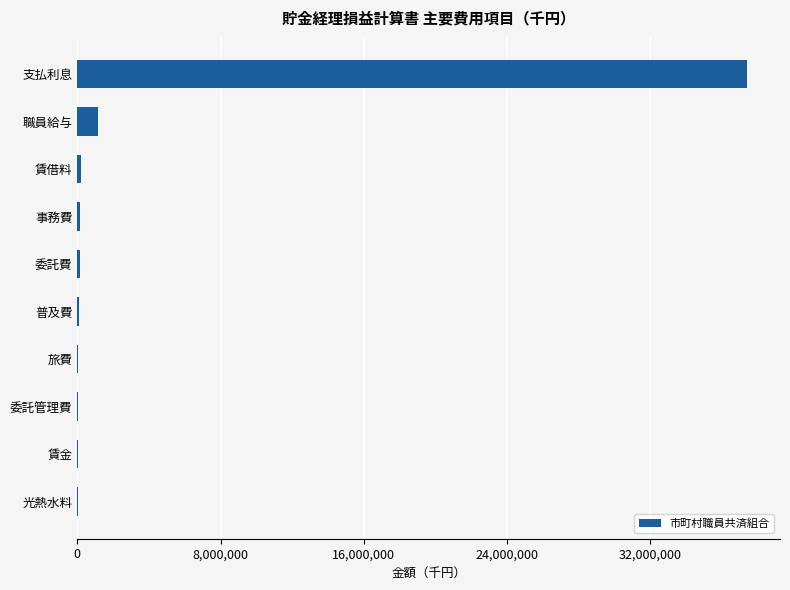

What is the sum of all values?

39190817